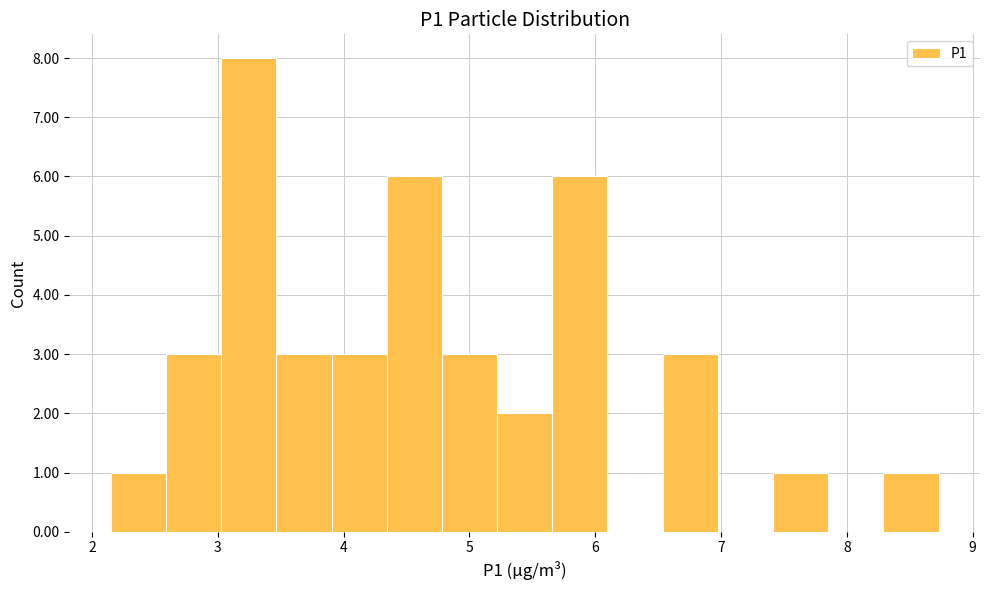

What is the height of the bar covering 6.5 to 7.0 on the x-axis? Neither the bar edges nor the heights are printed on the chart, so give them approximately, as read against the axes.

3